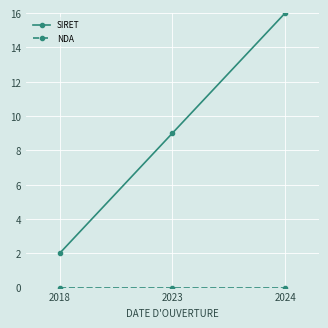

Read the SIRET value at 2018.

2